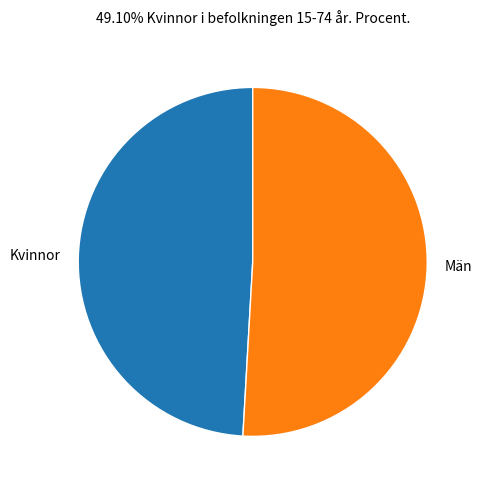

Do Kvinnor and Män together represent more than half of the pie?

Yes